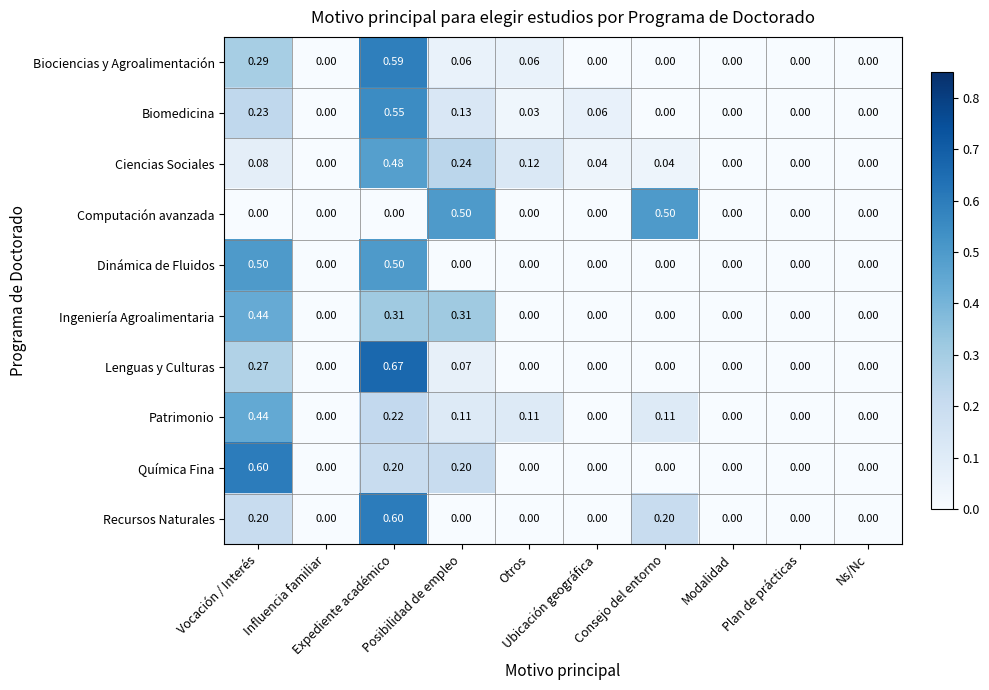

Which series has the largest range (max minus min)?

Lenguas y Culturas